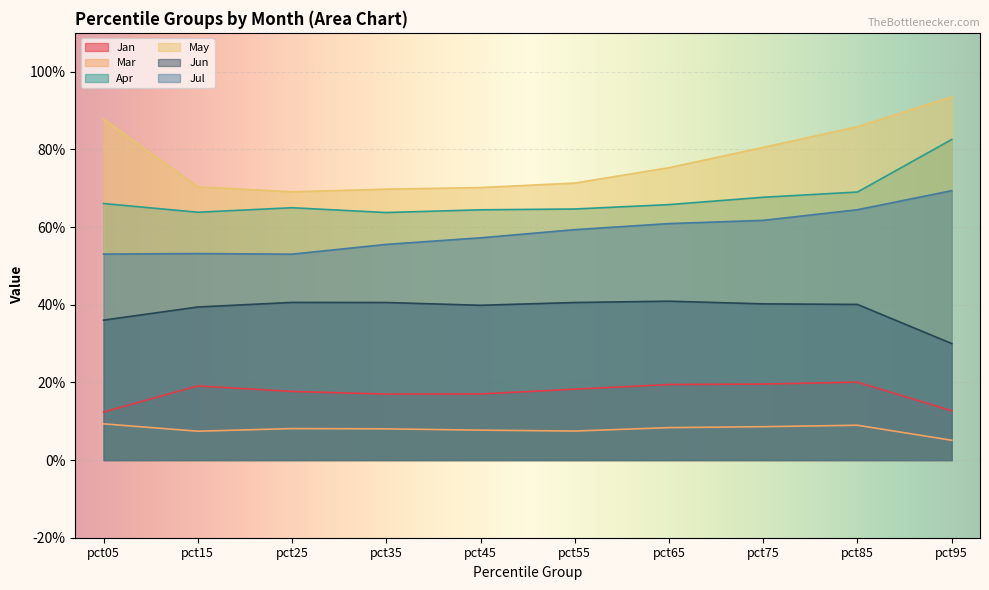

At which category is the sum across all series the highest?

pct95